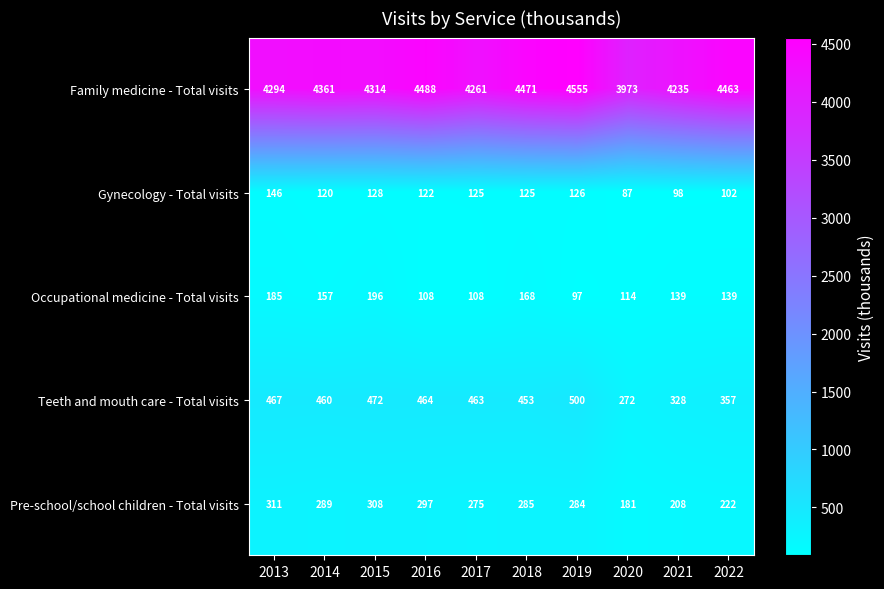

At how many categories does at least one series exceed 2328?

10